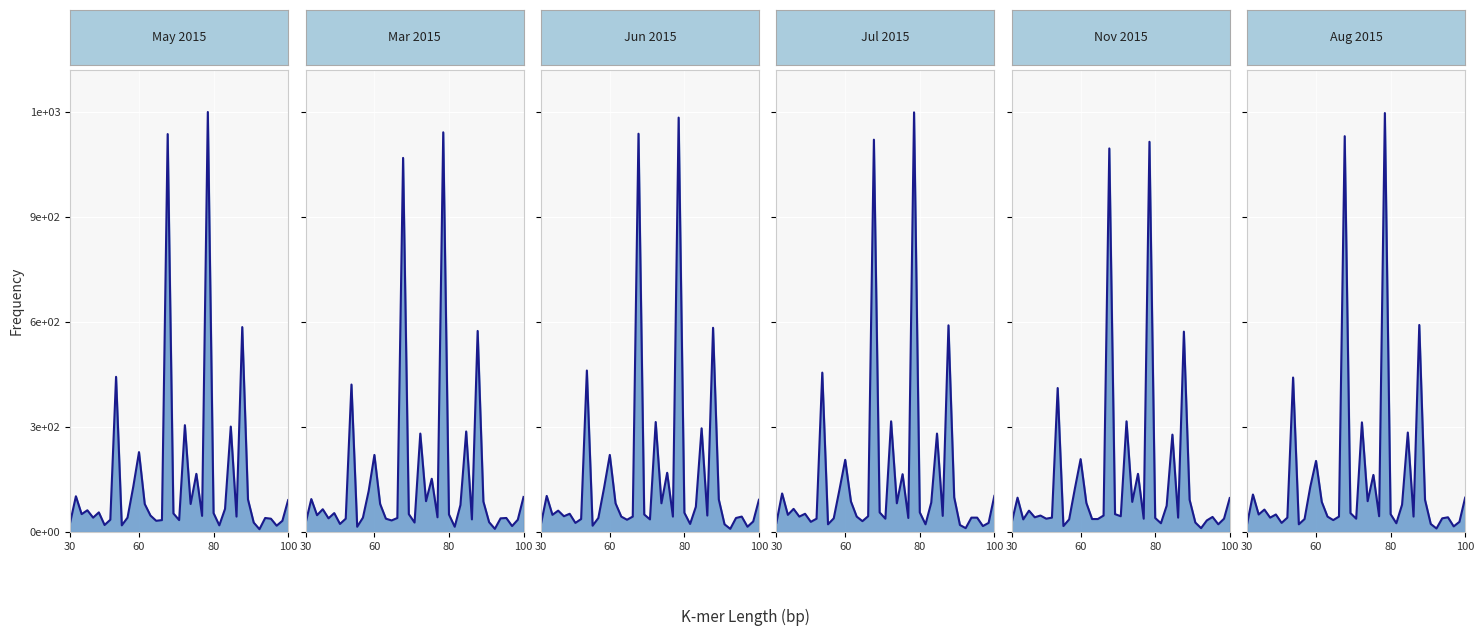

What is the label of the 20th point from the left?

19